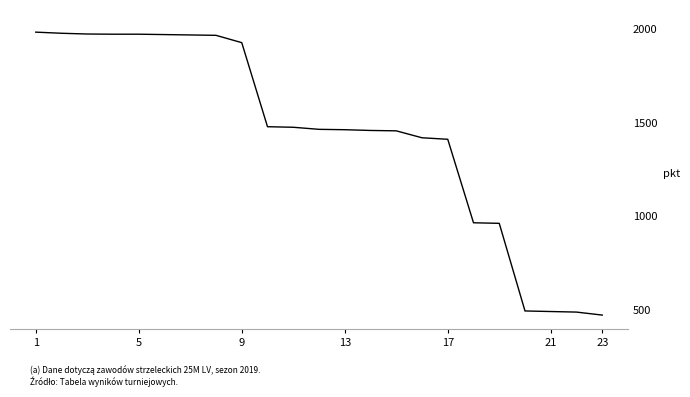

What is the smallest value displayed?

474